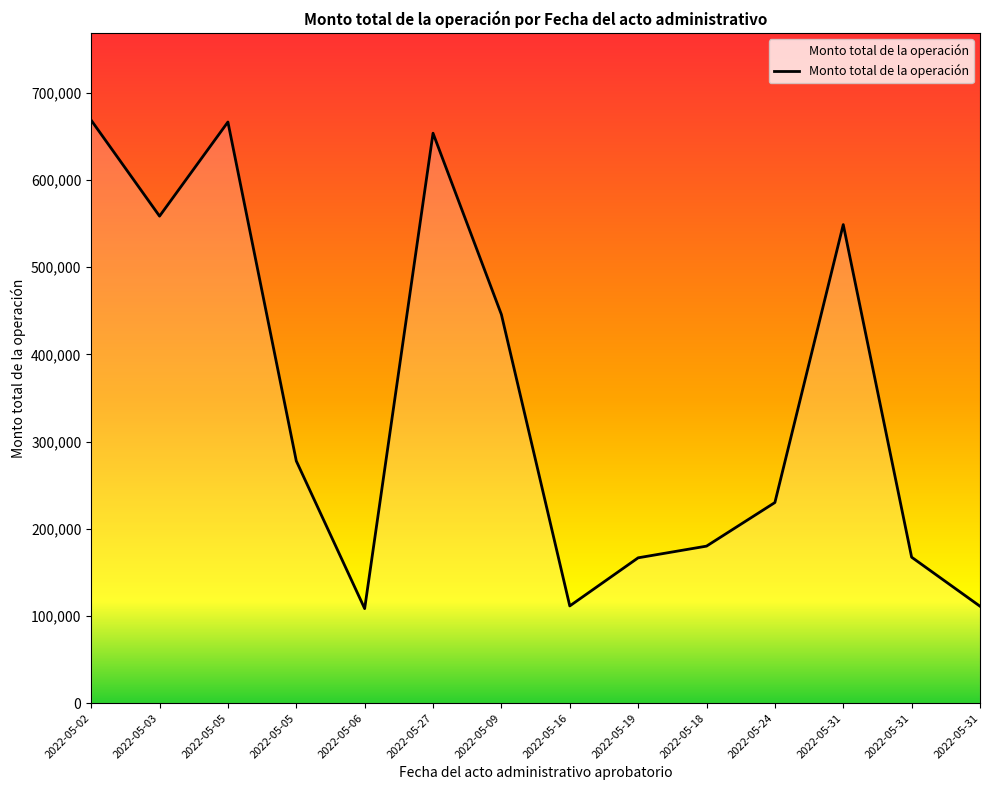

How many categories are shown in the chart?

14